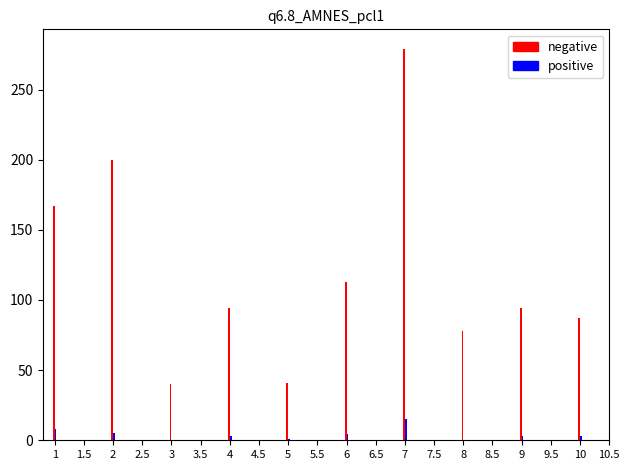

Which series has the largest total across all categories?

negative